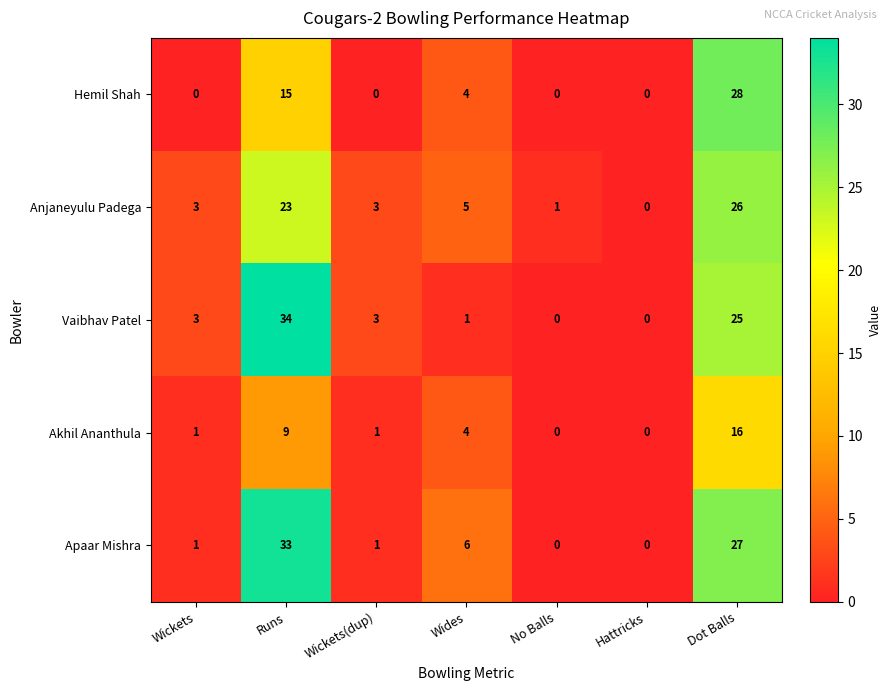

What is the total value across all series at Runs?

114